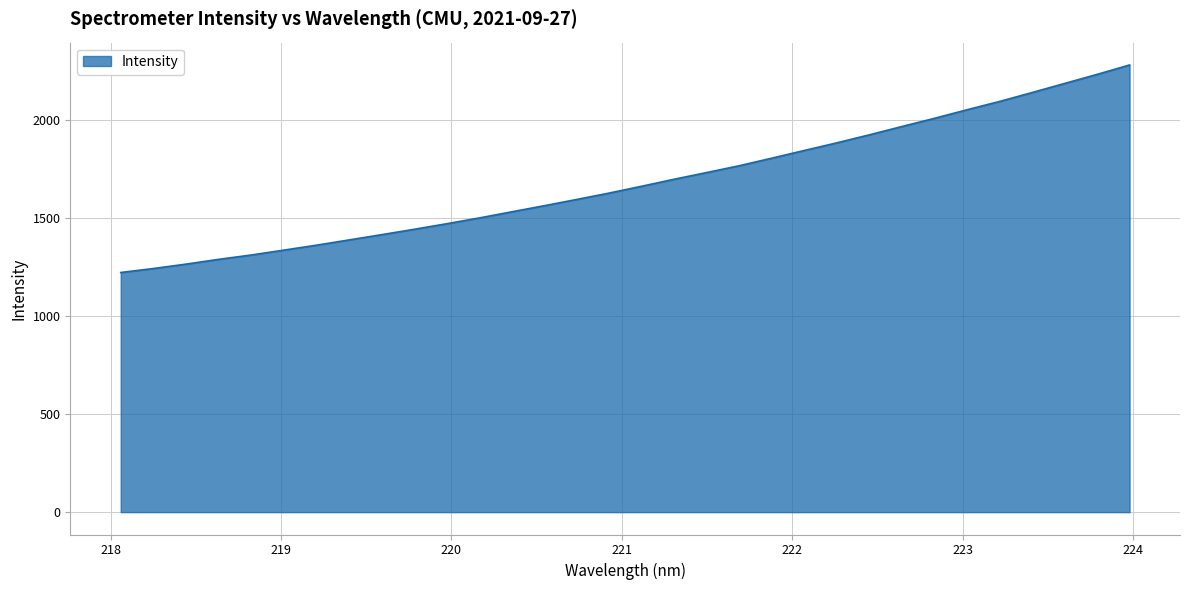

What is the difference between the maximum and minimum values?

1059.4